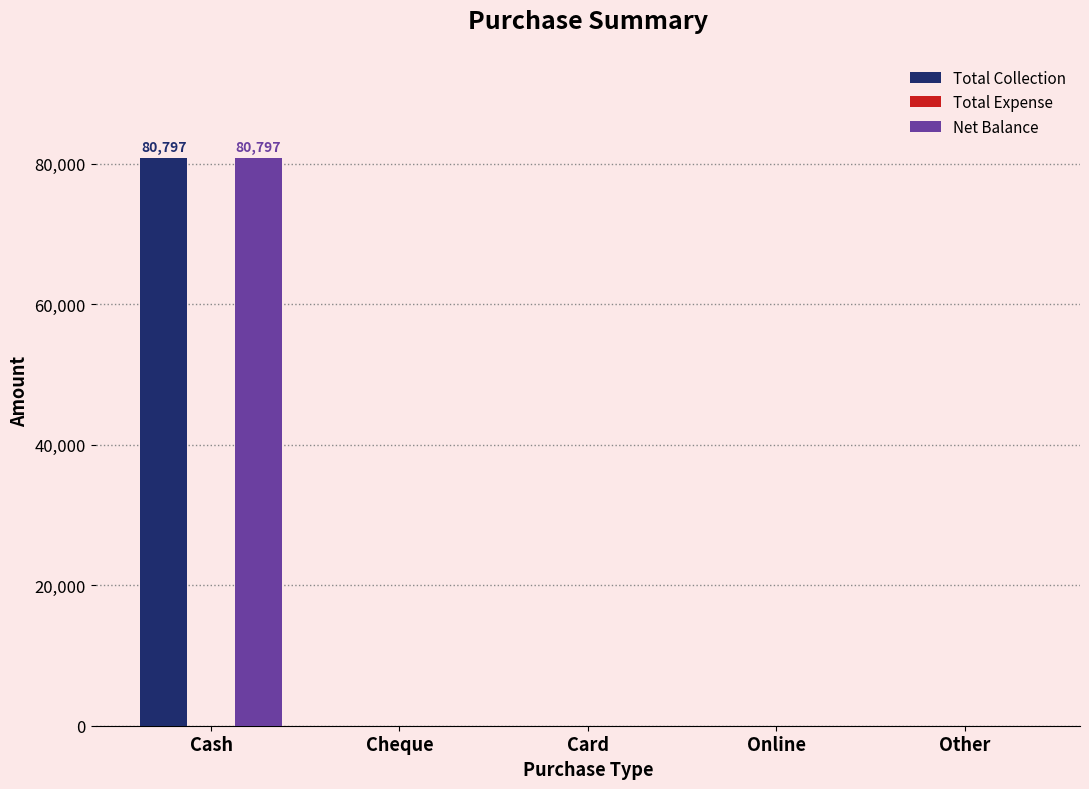

What is the sum of all Net Balance values?

80797